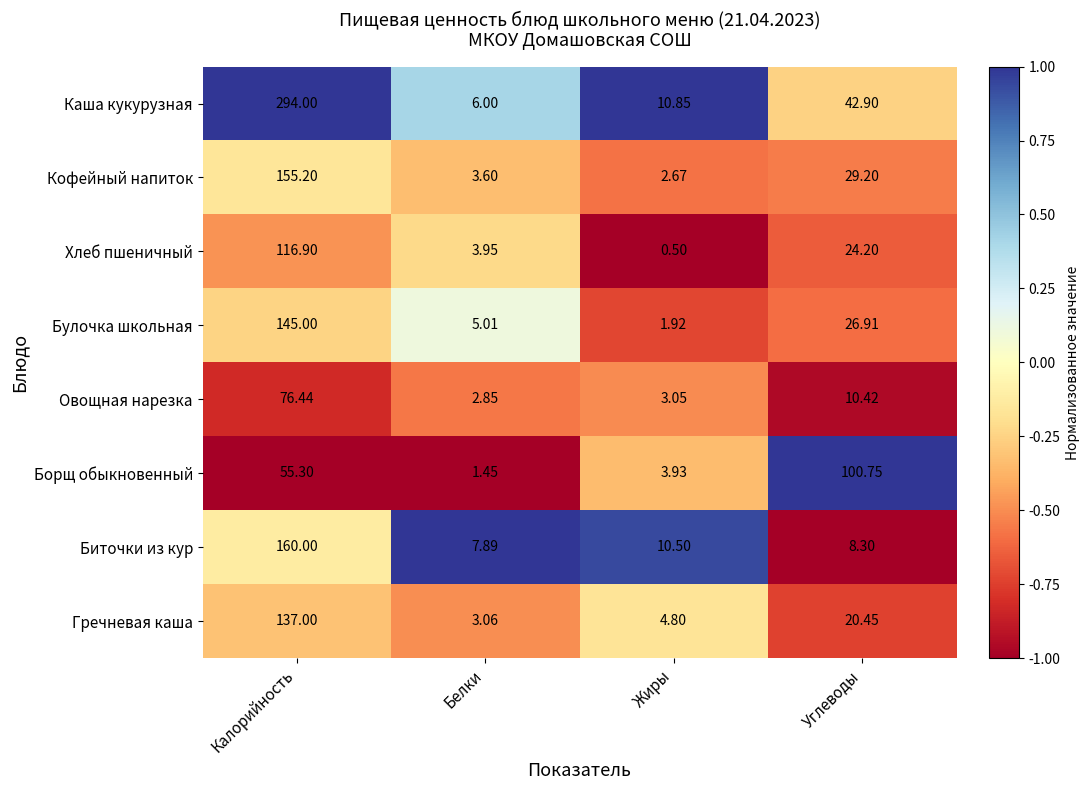

At how many categories does at least one series exceed 0?

4